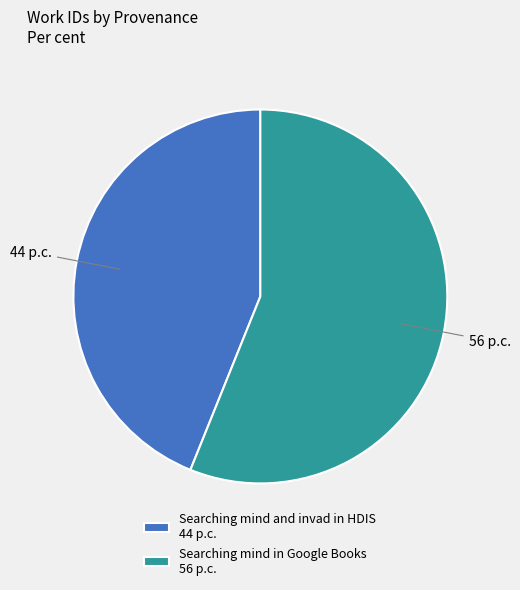

Which slice is the largest?

Searching mind in Google Books